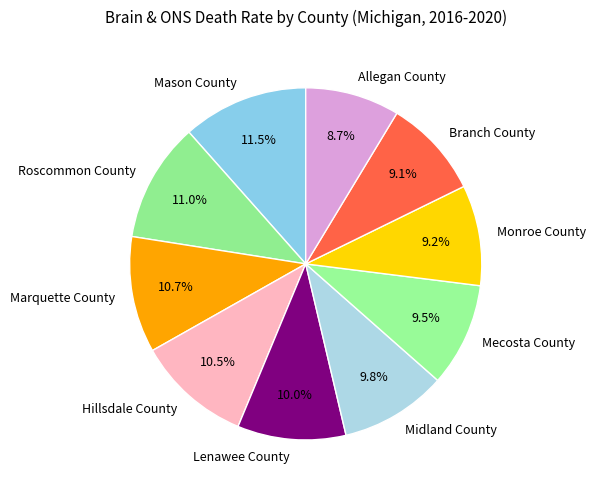

Combined, do Allegan County and Lenawee County account for over 50%?

No